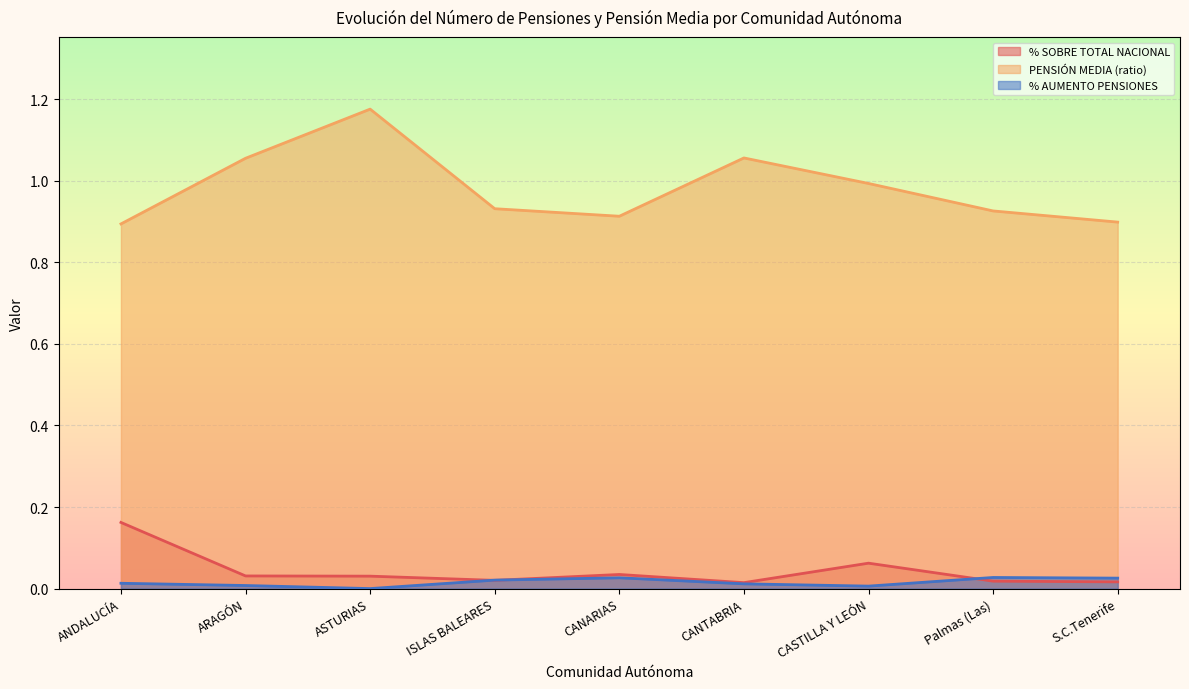

Is it true that % AUMENTO PENSIONES equals 0.0 at CASTILLA Y LEÓN?

False